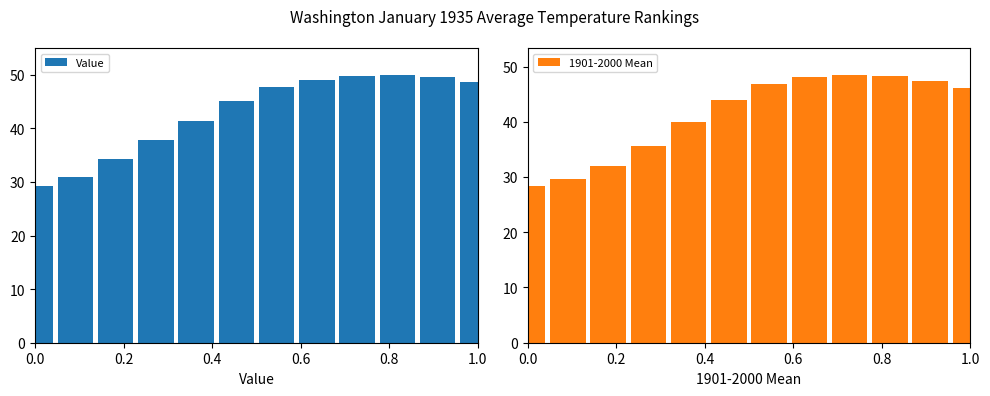

Rank the series by their average value, from lowest to highest.

1901-2000 Mean, Value